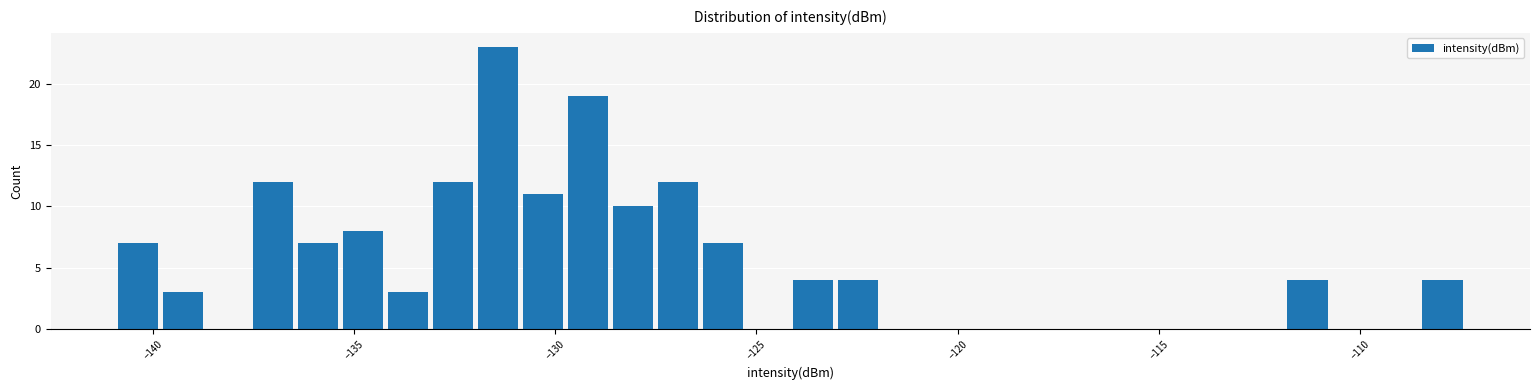

Read against the x-axis, roughly where is the centre of the tallest bar?

-131.5